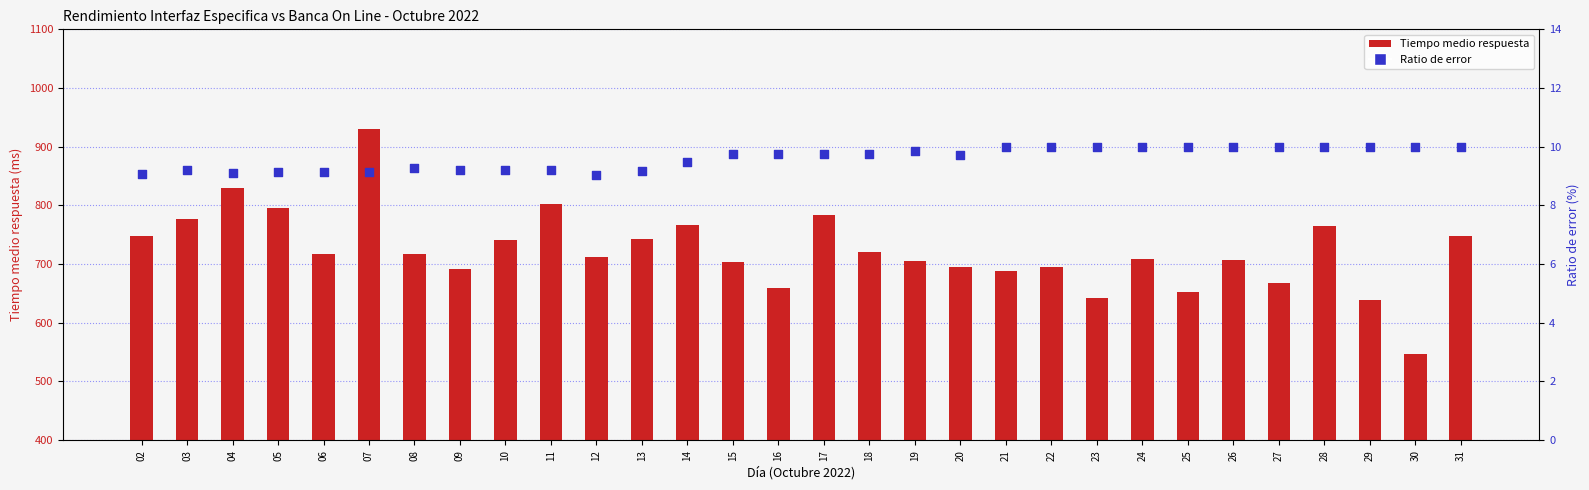

Which series contains the lowest Y value?

Ratio de error